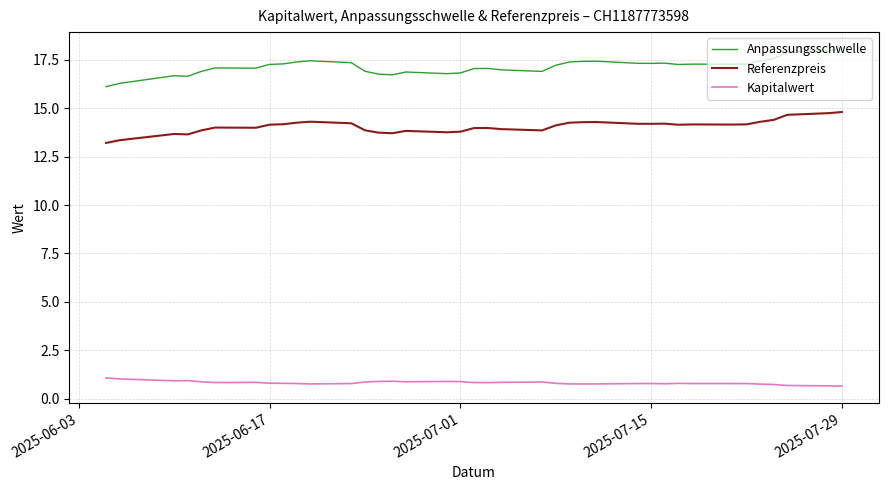

What is the highest value of the Anpassungsschwelle series?

18.1